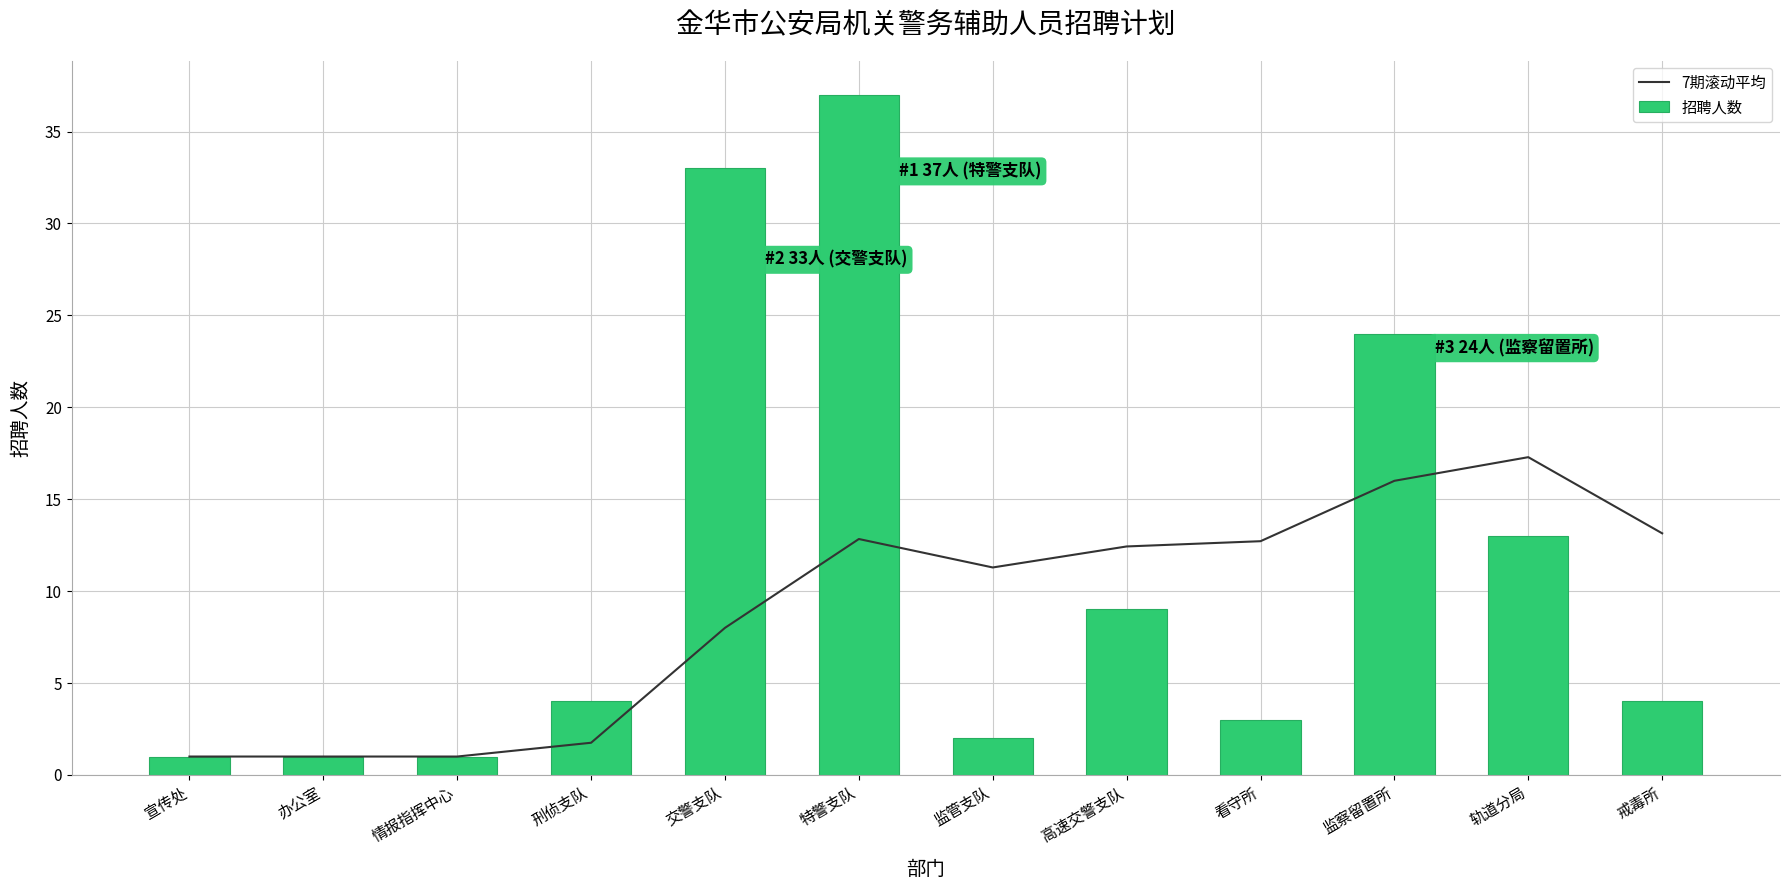

Rank the series at 交警支队 from highest to lowest value.

招聘人数, 7期滚动平均